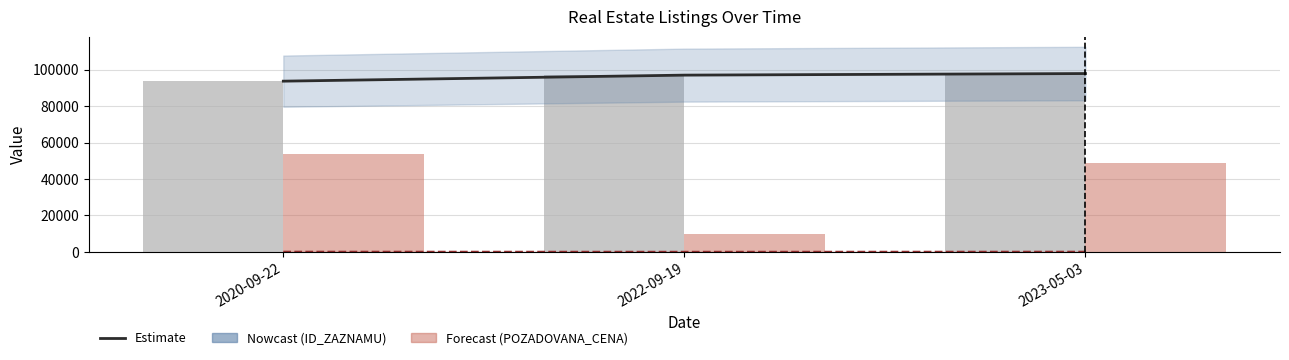

Reading left to right, list all the values displayed in this chart.

ID_ZAZNAMU (line): 2020-09-22=93661.0	2022-09-19=96972.0	2023-05-03=97838.0
POZADOVANA_CENA / 1000: 2020-09-22=53.6	2022-09-19=10.0	2023-05-03=49.0
ID_ZAZNAMU: 2020-09-22=93661.0	2022-09-19=96972.0	2023-05-03=97838.0
POZADOVANA_CENA: 2020-09-22=53600.0	2022-09-19=10000.0	2023-05-03=49000.0